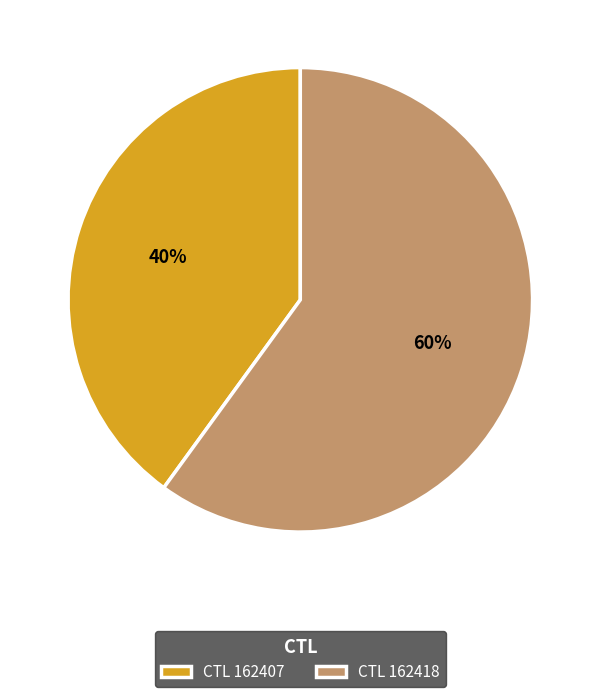

What is the ratio of the value at CTL 162407 to the value at CTL 162418?

0.7